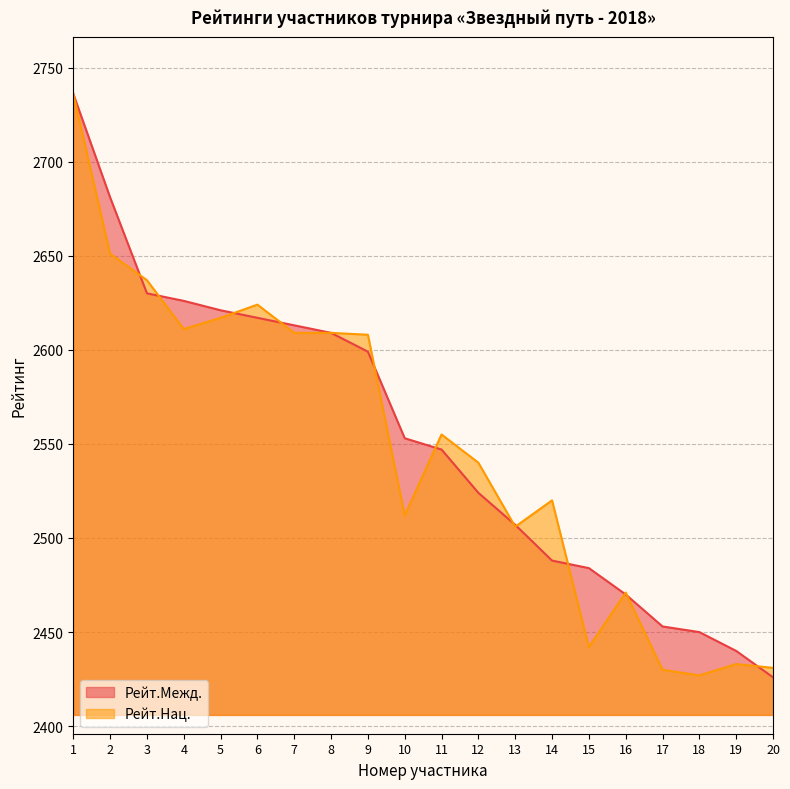

Where is Рейт.Межд. nearest to the value 2581?

9